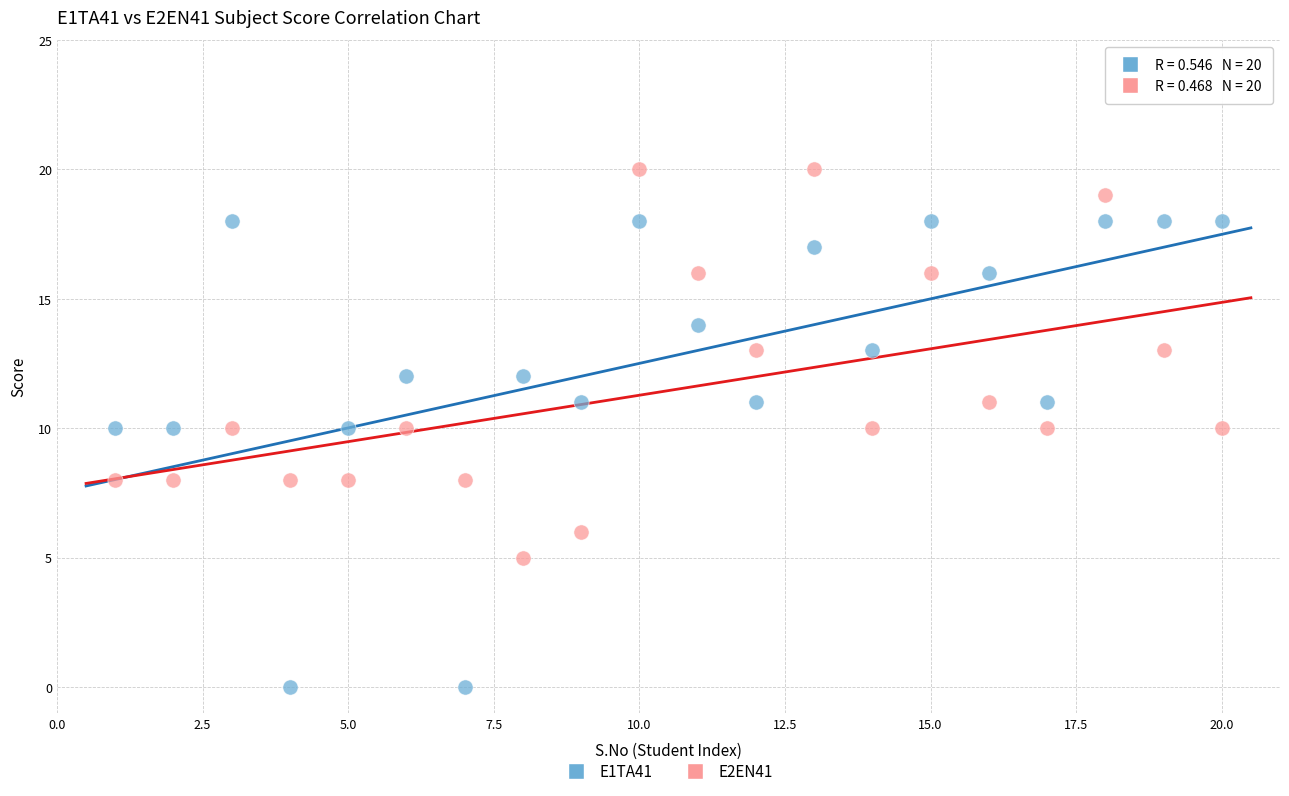

Across all data points, what is the range of X values (max minus min)?

19